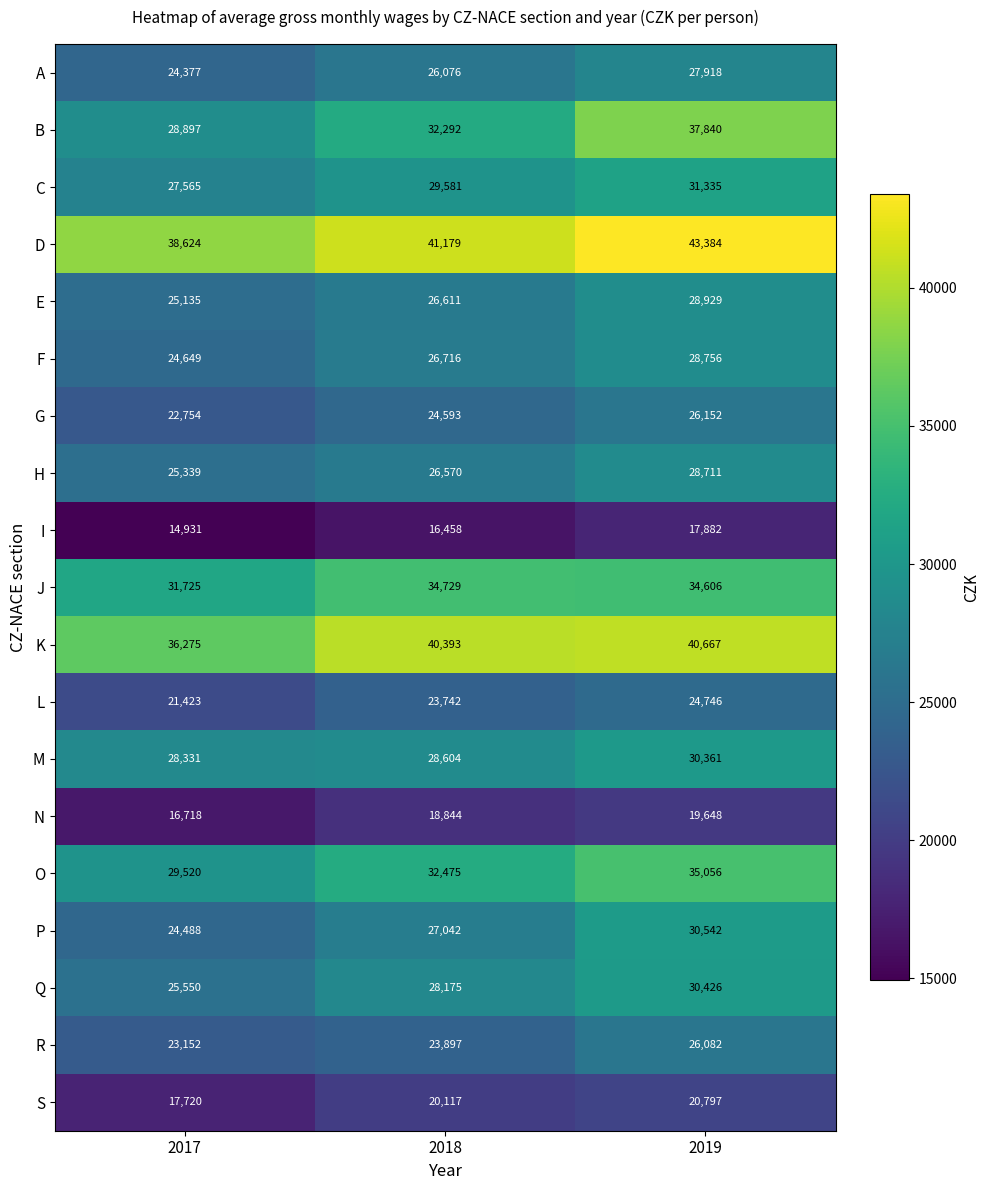

How many values in the P series are below 27042?

1